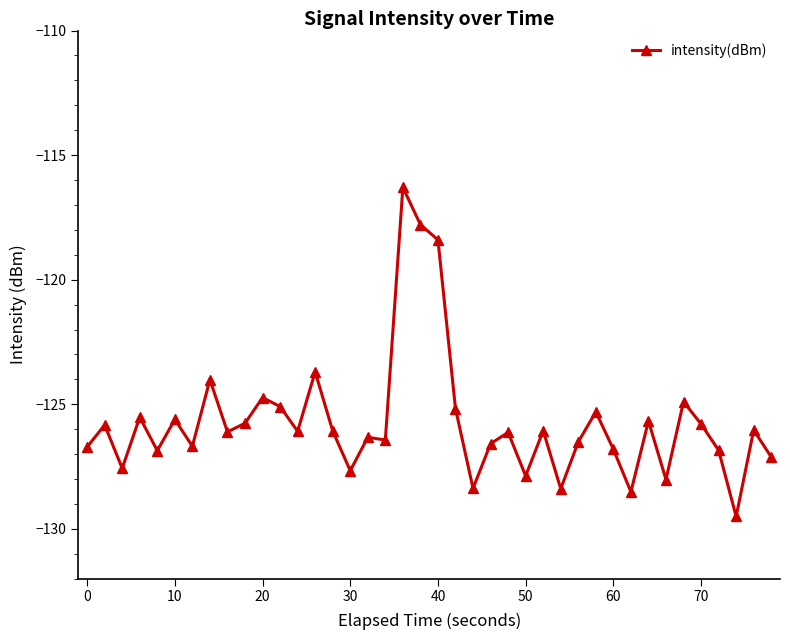

Is this an area chart (filled region under the line)?

No